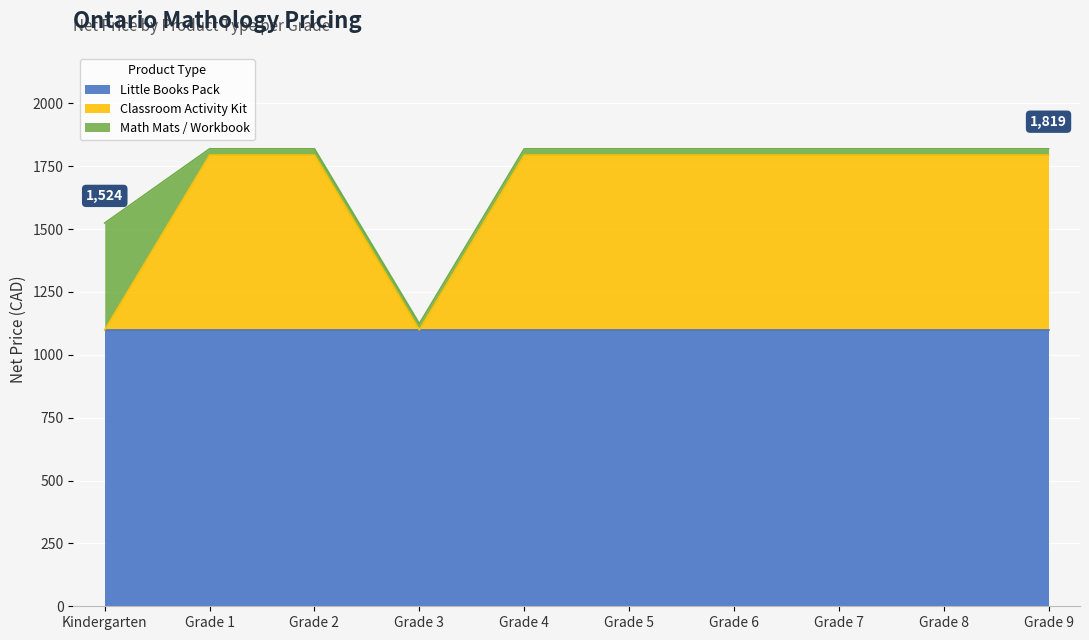

List the labels in order of Classroom Activity Kit value, largest first.

Grade 1, Grade 2, Grade 4, Grade 5, Grade 6, Grade 7, Grade 8, Grade 9, Kindergarten, Grade 3